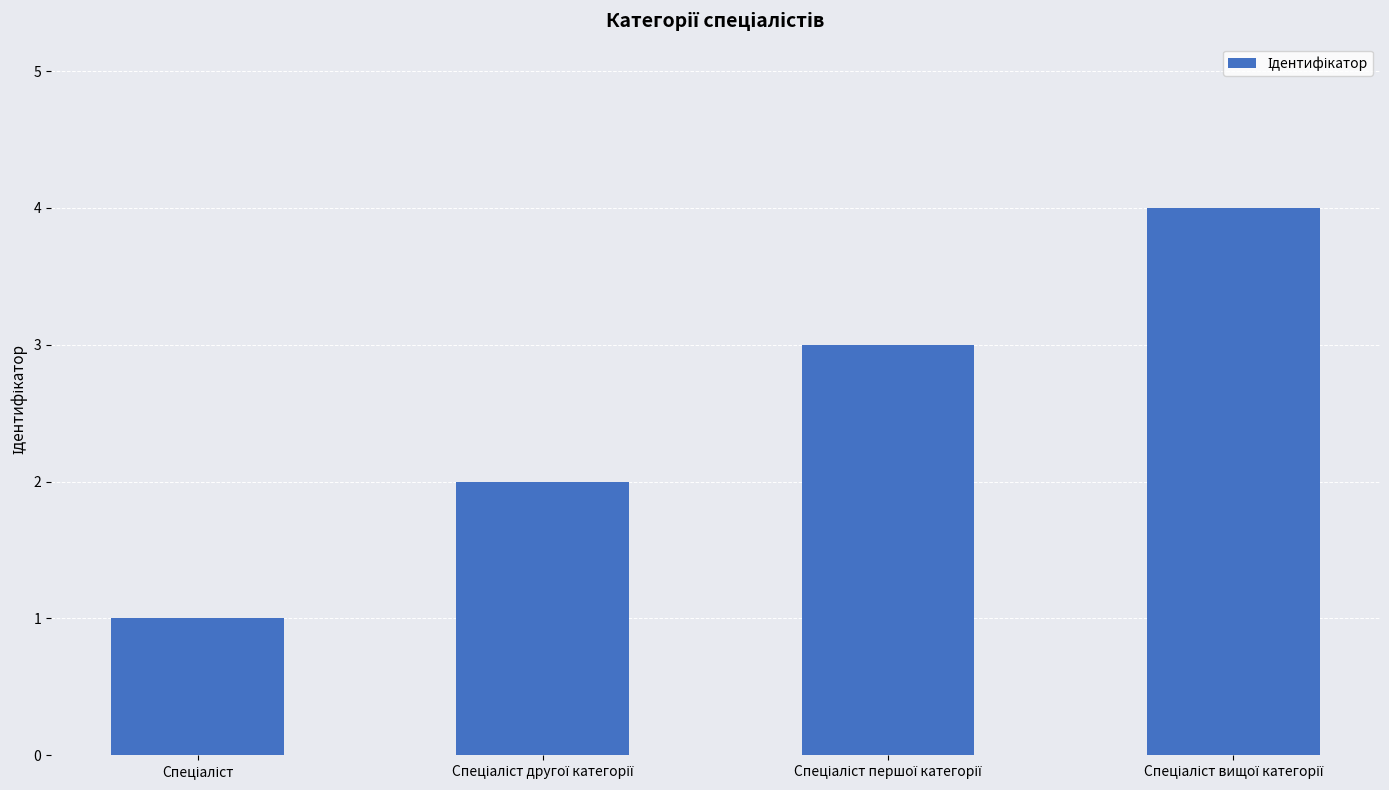

What is the difference between the maximum and minimum values?

3